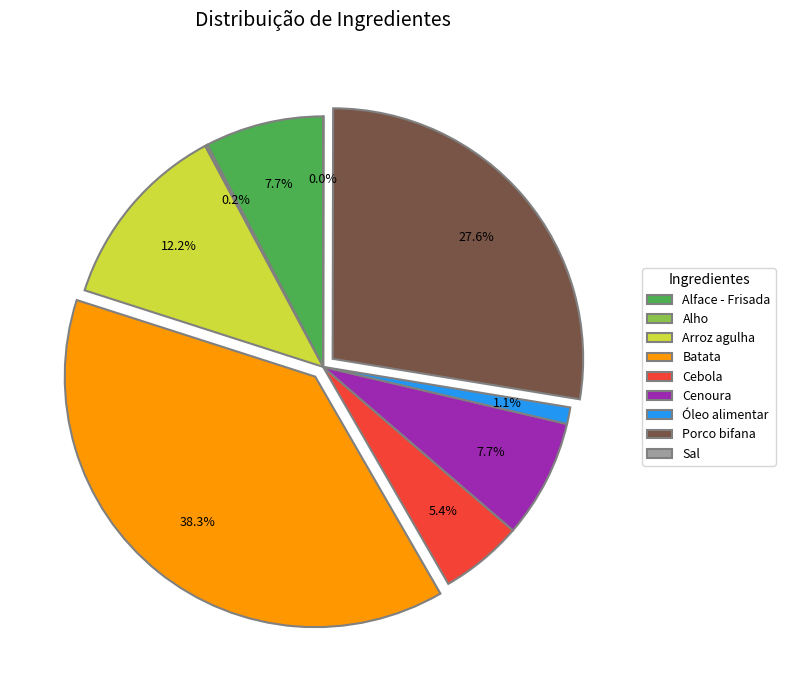

To the nearest percent, what is the average slice percentage?

11%